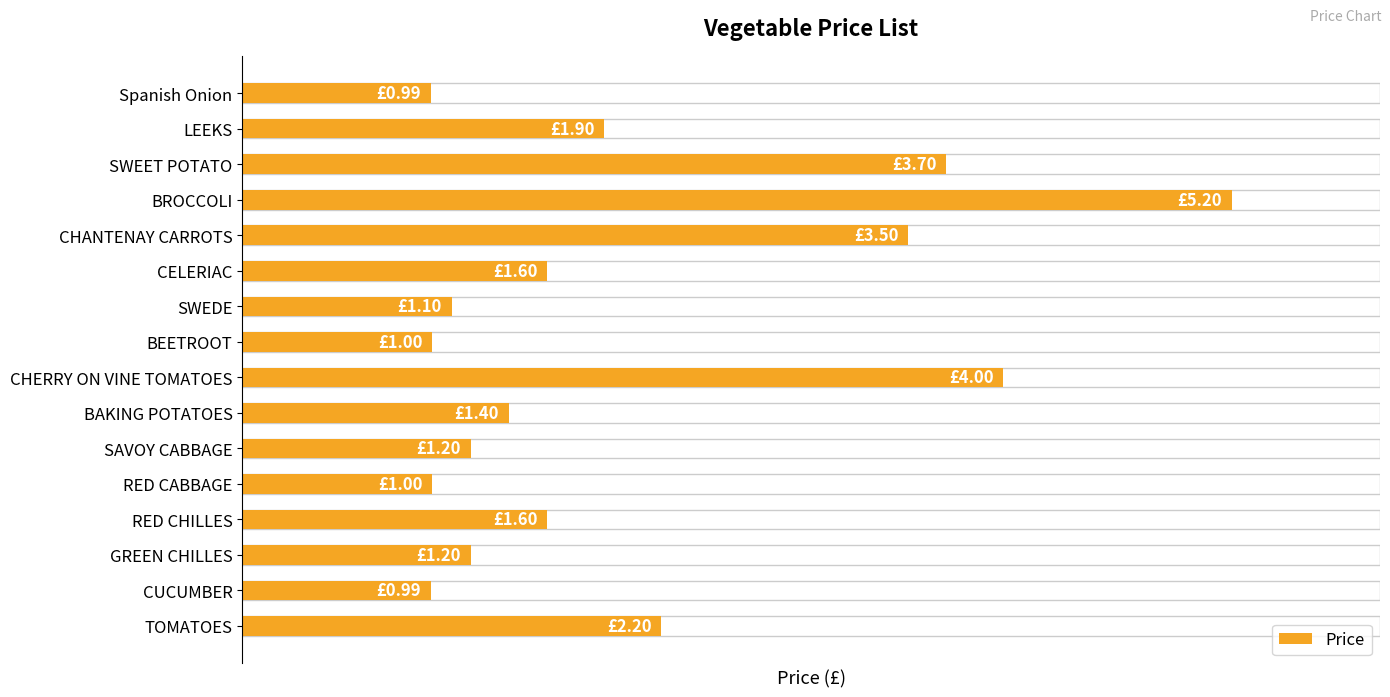

List the labels in order of value, largest first.

BROCCOLI, CHERRY ON VINE TOMATOES, SWEET POTATO, CHANTENAY CARROTS, TOMATOES, LEEKS, CELERIAC, RED CHILLES, BAKING POTATOES, SAVOY CABBAGE, GREEN CHILLES, SWEDE, BEETROOT, RED CABBAGE, Spanish Onion, CUCUMBER